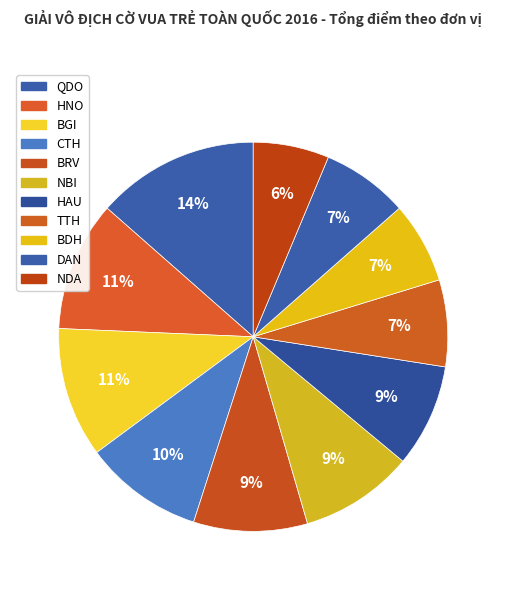

How many segments does this pie chart have?

11